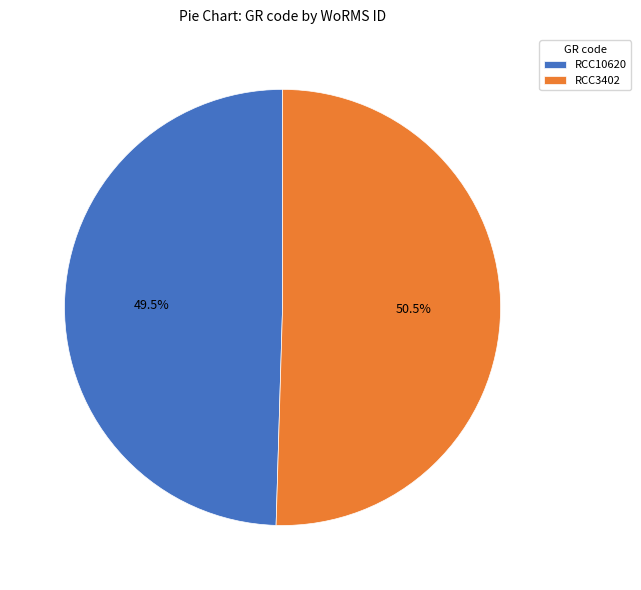

Is the sum of RCC10620 and RCC3402 greater than half?

Yes